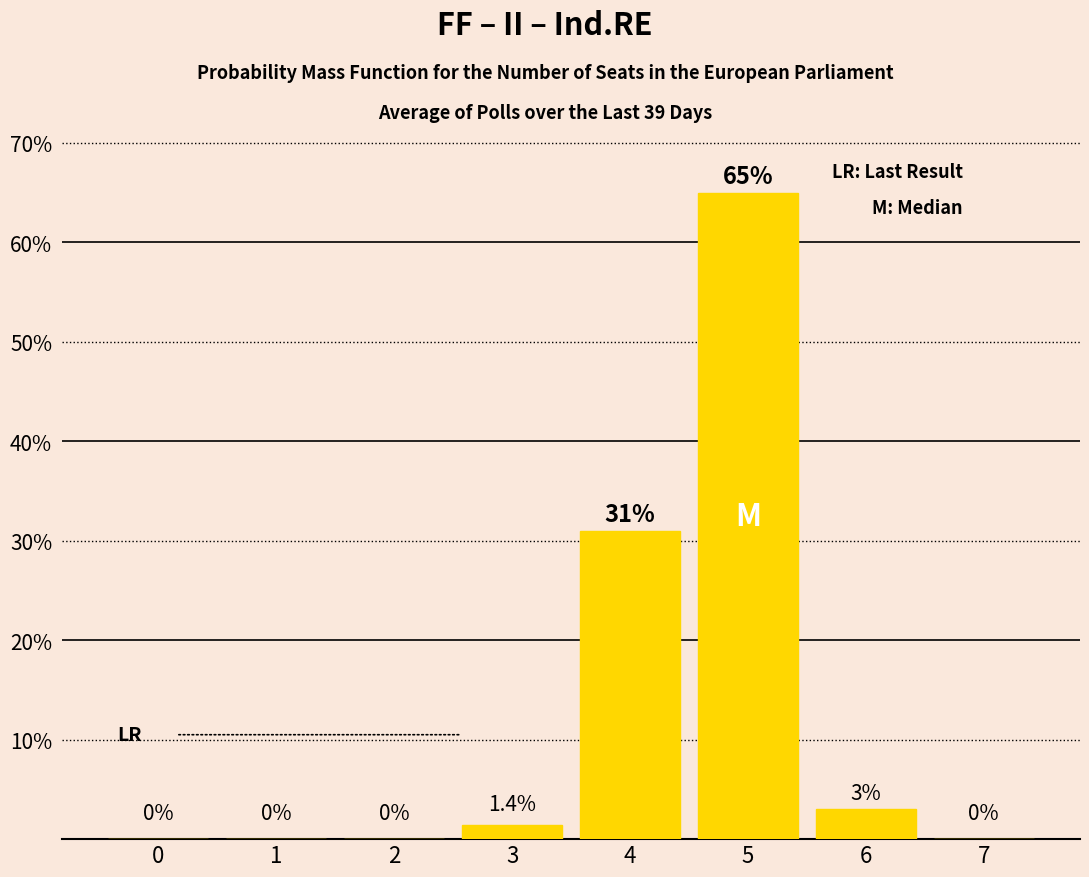

Which has a higher value, 3 or 2?

3